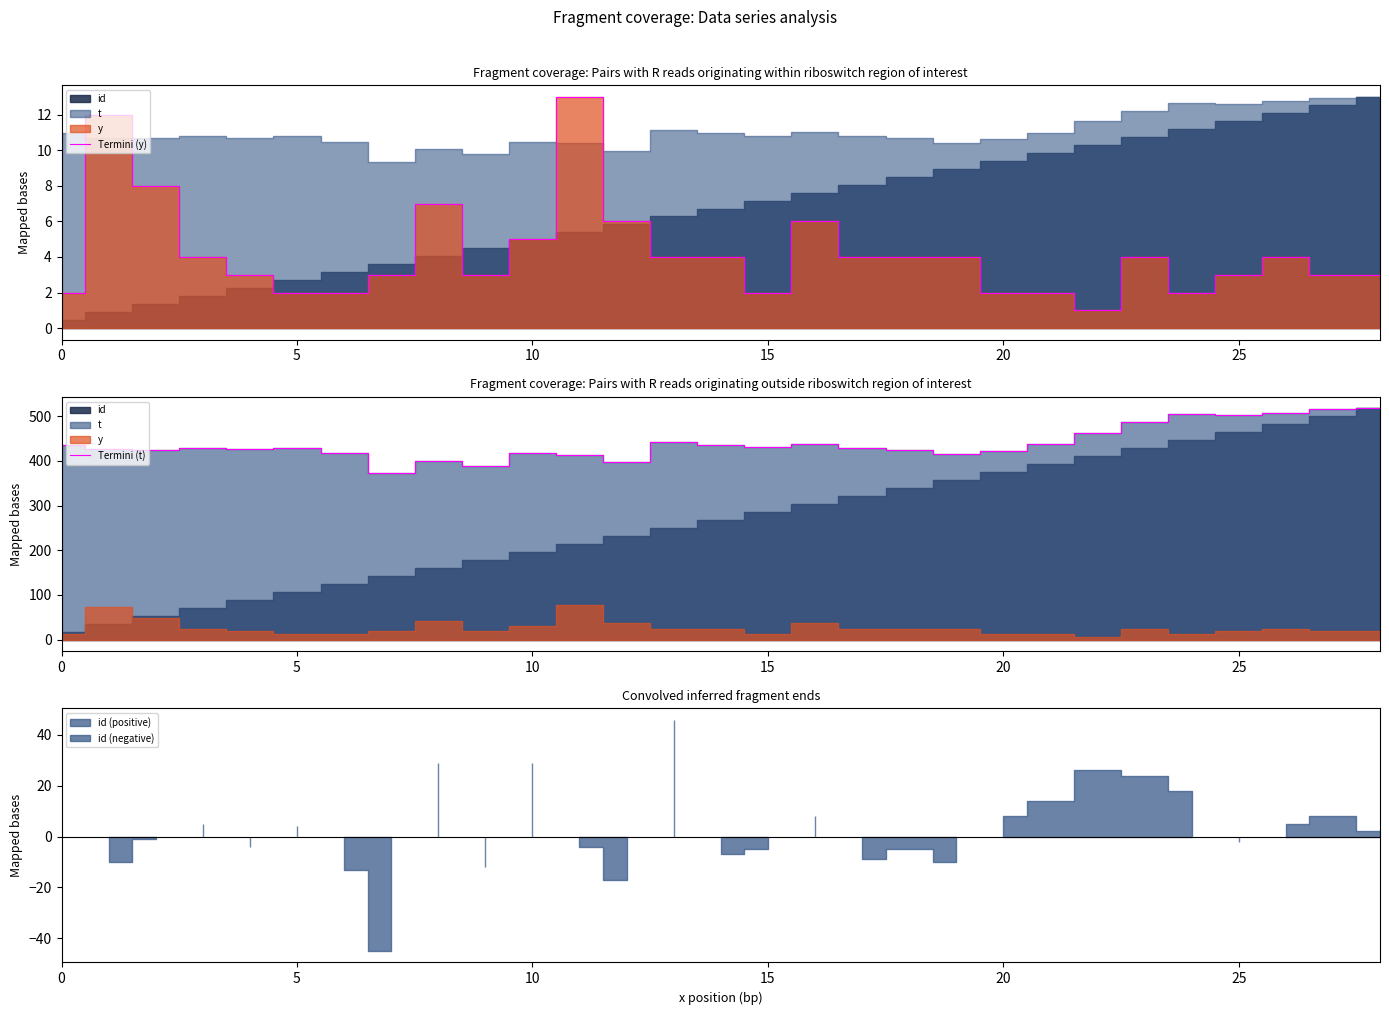

What value does the Termini (t) series have at 21?

437